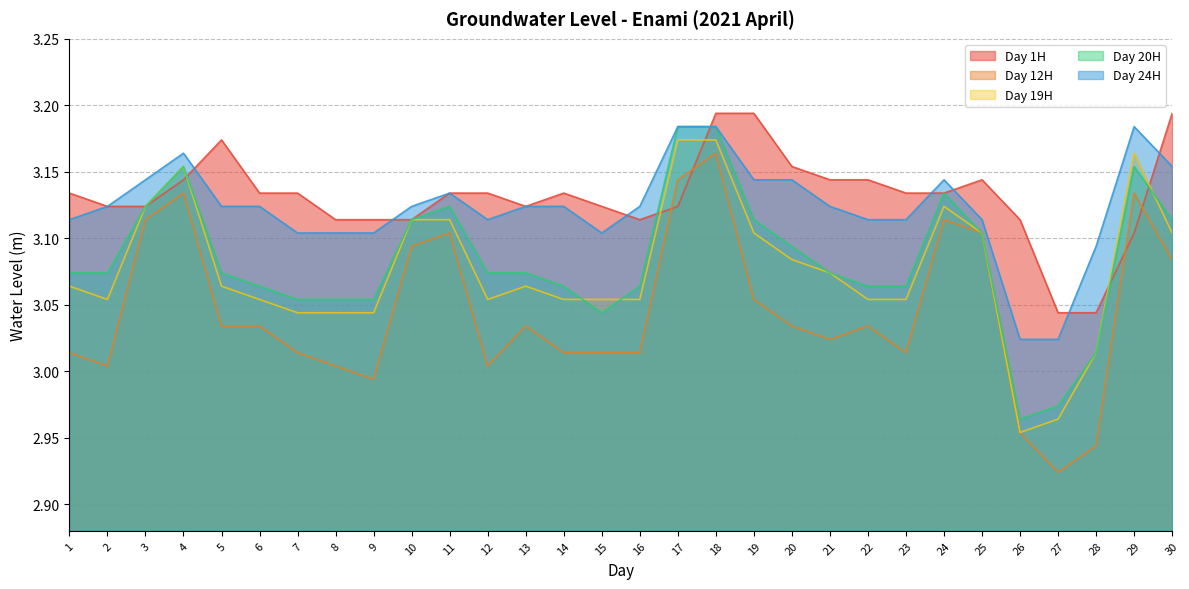

Reading left to right, transcribe all the data shown in this chart.

Day 1H: 1=3.1	2=3.1	3=3.1	4=3.1	5=3.2	6=3.1	7=3.1	8=3.1	9=3.1	10=3.1	11=3.1	12=3.1	13=3.1	14=3.1	15=3.1	16=3.1	17=3.1	18=3.2	19=3.2	20=3.2	21=3.1	22=3.1	23=3.1	24=3.1	25=3.1	26=3.1	27=3.0	28=3.0	29=3.1	30=3.2
Day 12H: 1=3.0	2=3.0	3=3.1	4=3.1	5=3.0	6=3.0	7=3.0	8=3.0	9=3.0	10=3.1	11=3.1	12=3.0	13=3.0	14=3.0	15=3.0	16=3.0	17=3.1	18=3.2	19=3.1	20=3.0	21=3.0	22=3.0	23=3.0	24=3.1	25=3.1	26=3.0	27=2.9	28=2.9	29=3.1	30=3.1
Day 19H: 1=3.1	2=3.1	3=3.1	4=3.2	5=3.1	6=3.1	7=3.0	8=3.0	9=3.0	10=3.1	11=3.1	12=3.1	13=3.1	14=3.1	15=3.1	16=3.1	17=3.2	18=3.2	19=3.1	20=3.1	21=3.1	22=3.1	23=3.1	24=3.1	25=3.1	26=3.0	27=3.0	28=3.0	29=3.2	30=3.1
Day 20H: 1=3.1	2=3.1	3=3.1	4=3.2	5=3.1	6=3.1	7=3.1	8=3.1	9=3.1	10=3.1	11=3.1	12=3.1	13=3.1	14=3.1	15=3.0	16=3.1	17=3.2	18=3.2	19=3.1	20=3.1	21=3.1	22=3.1	23=3.1	24=3.1	25=3.1	26=3.0	27=3.0	28=3.0	29=3.2	30=3.1
Day 24H: 1=3.1	2=3.1	3=3.1	4=3.2	5=3.1	6=3.1	7=3.1	8=3.1	9=3.1	10=3.1	11=3.1	12=3.1	13=3.1	14=3.1	15=3.1	16=3.1	17=3.2	18=3.2	19=3.1	20=3.1	21=3.1	22=3.1	23=3.1	24=3.1	25=3.1	26=3.0	27=3.0	28=3.1	29=3.2	30=3.2